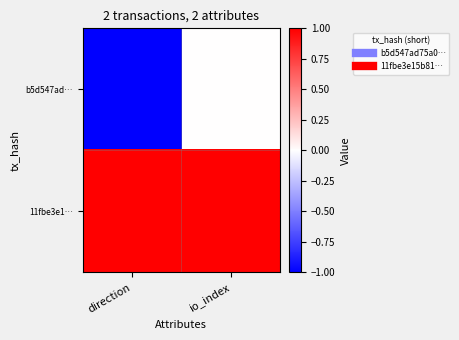

At which category is the sum across all series the highest?

io_index